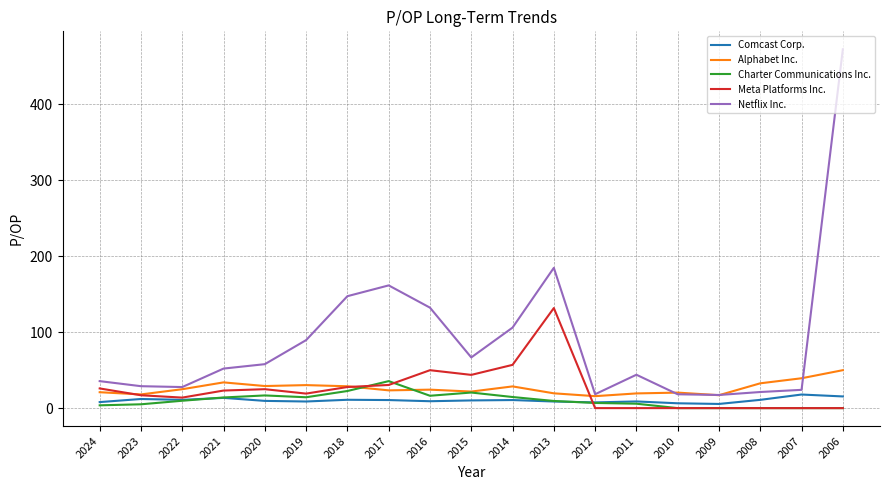

Read the Alphabet Inc. value at 2016.

24.3